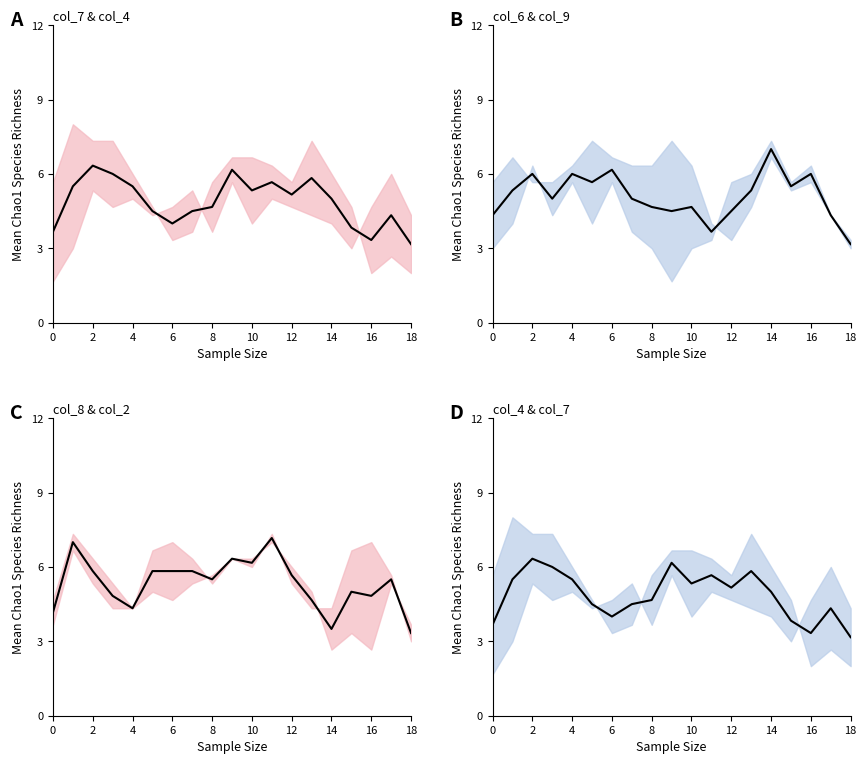

What is the difference between the second highest and second lowest values in the col_8 & col_2 mean series?

3.5